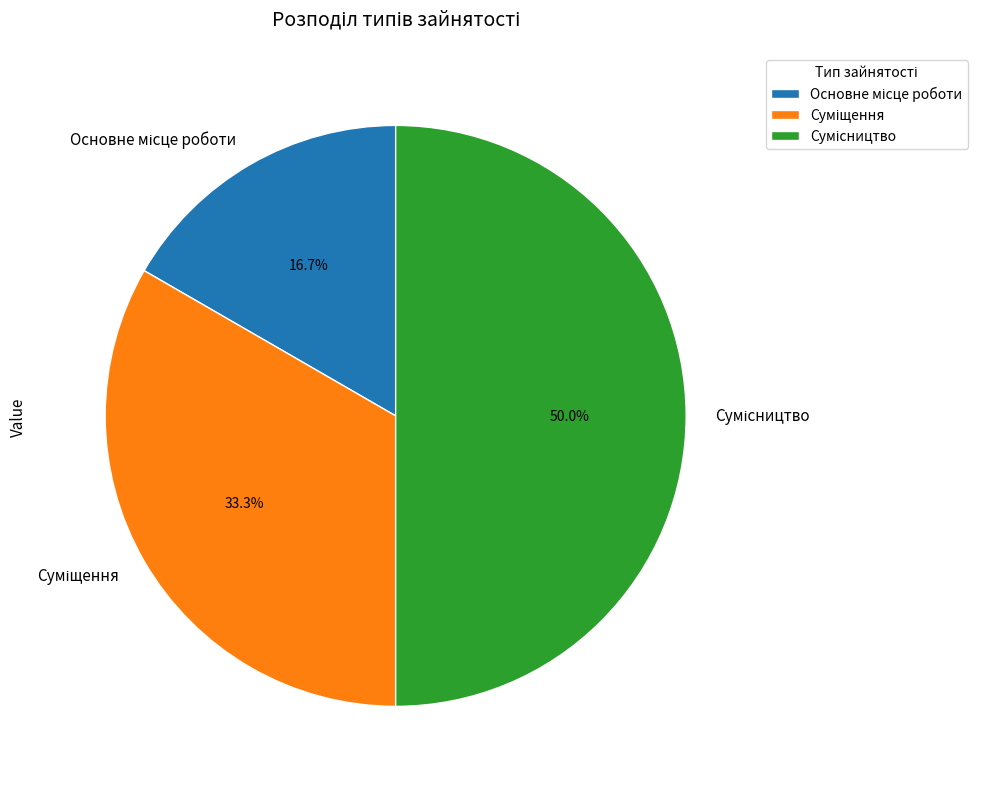

Is it true that Сумісництво is 50% of the pie?

True